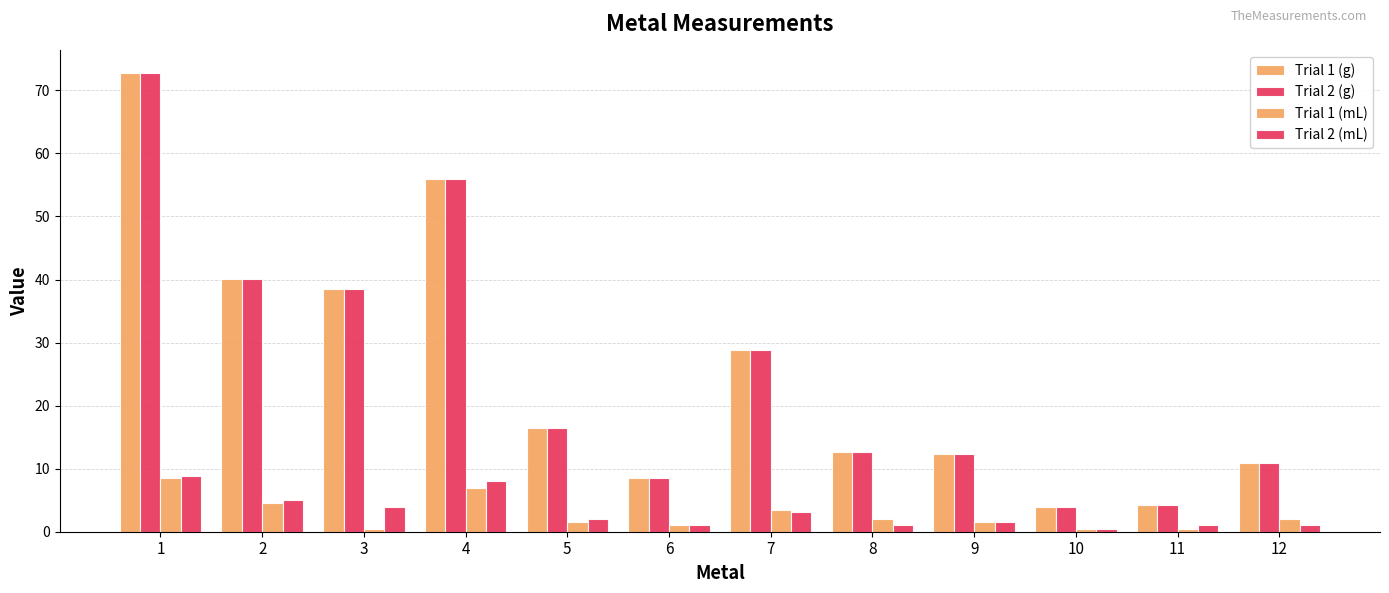

How many data points does each series have?

12